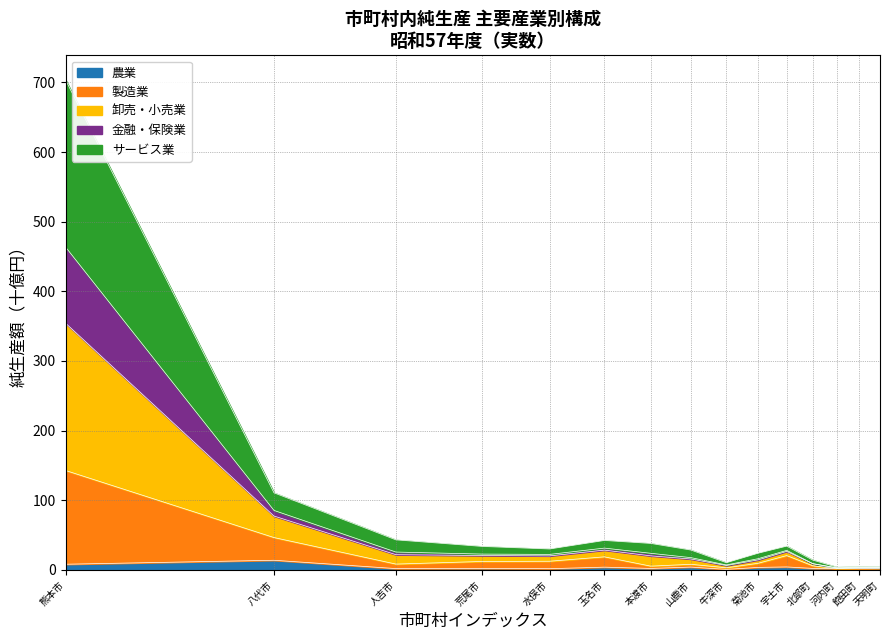

What is the smallest value displayed?

0.8